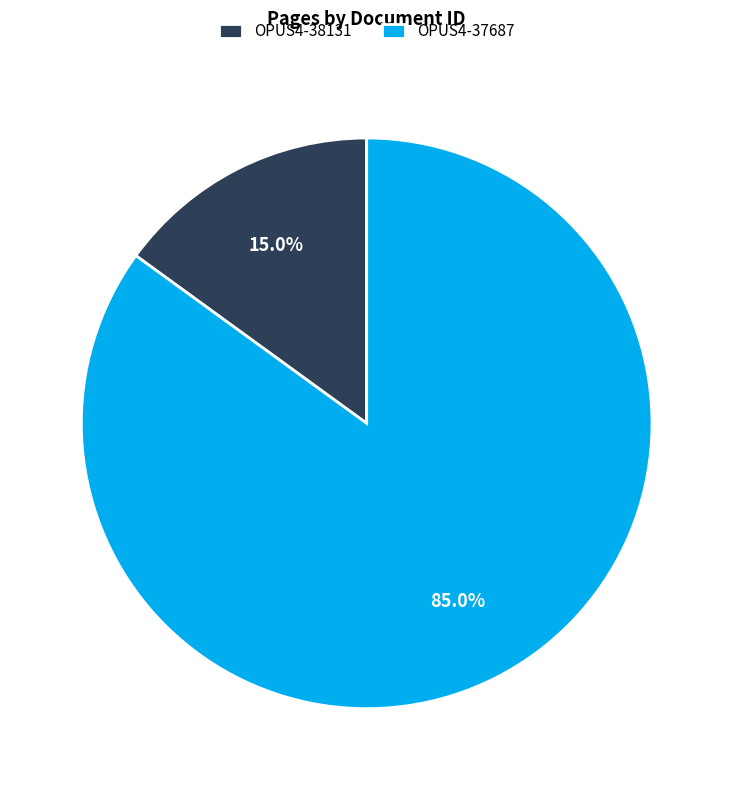

Approximately how many times larger is the value at OPUS4-37687 compared to OPUS4-38131?

5.7